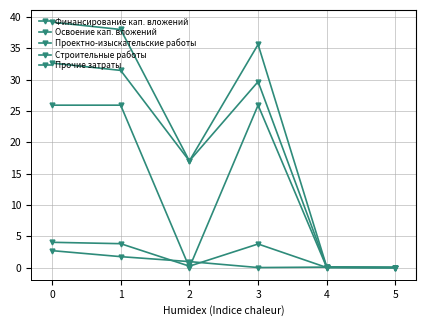

At which category does Прочие затраты reach its first local valley?

2